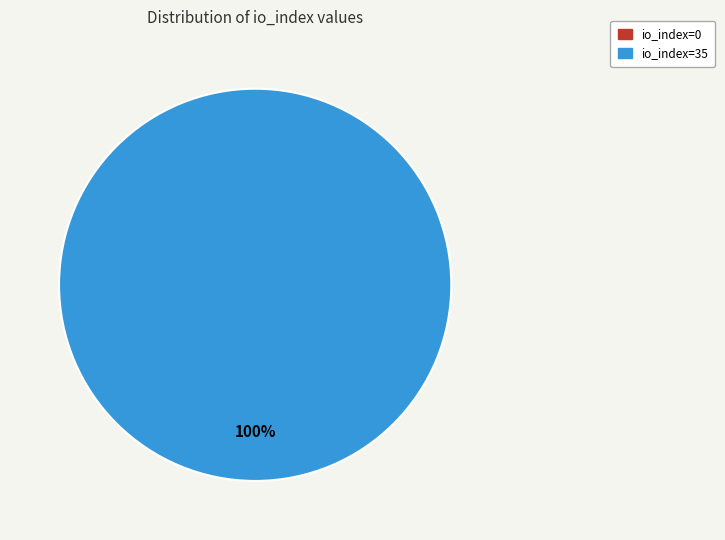

To the nearest percent, what is the difference between the largest and smallest slice percentages?

100%